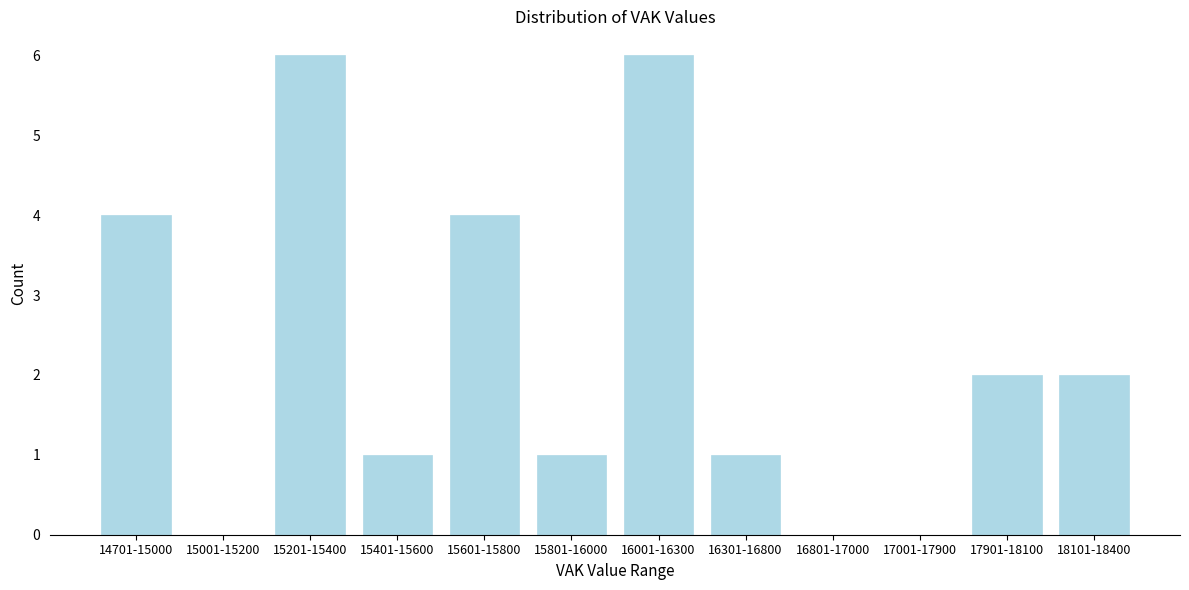

Reading left to right, transcribe all the data shown in this chart.

14701-15000=4	15001-15200=0	15201-15400=6	15401-15600=1	15601-15800=4	15801-16000=1	16001-16300=6	16301-16800=1	16801-17000=0	17001-17900=0	17901-18100=2	18101-18400=2